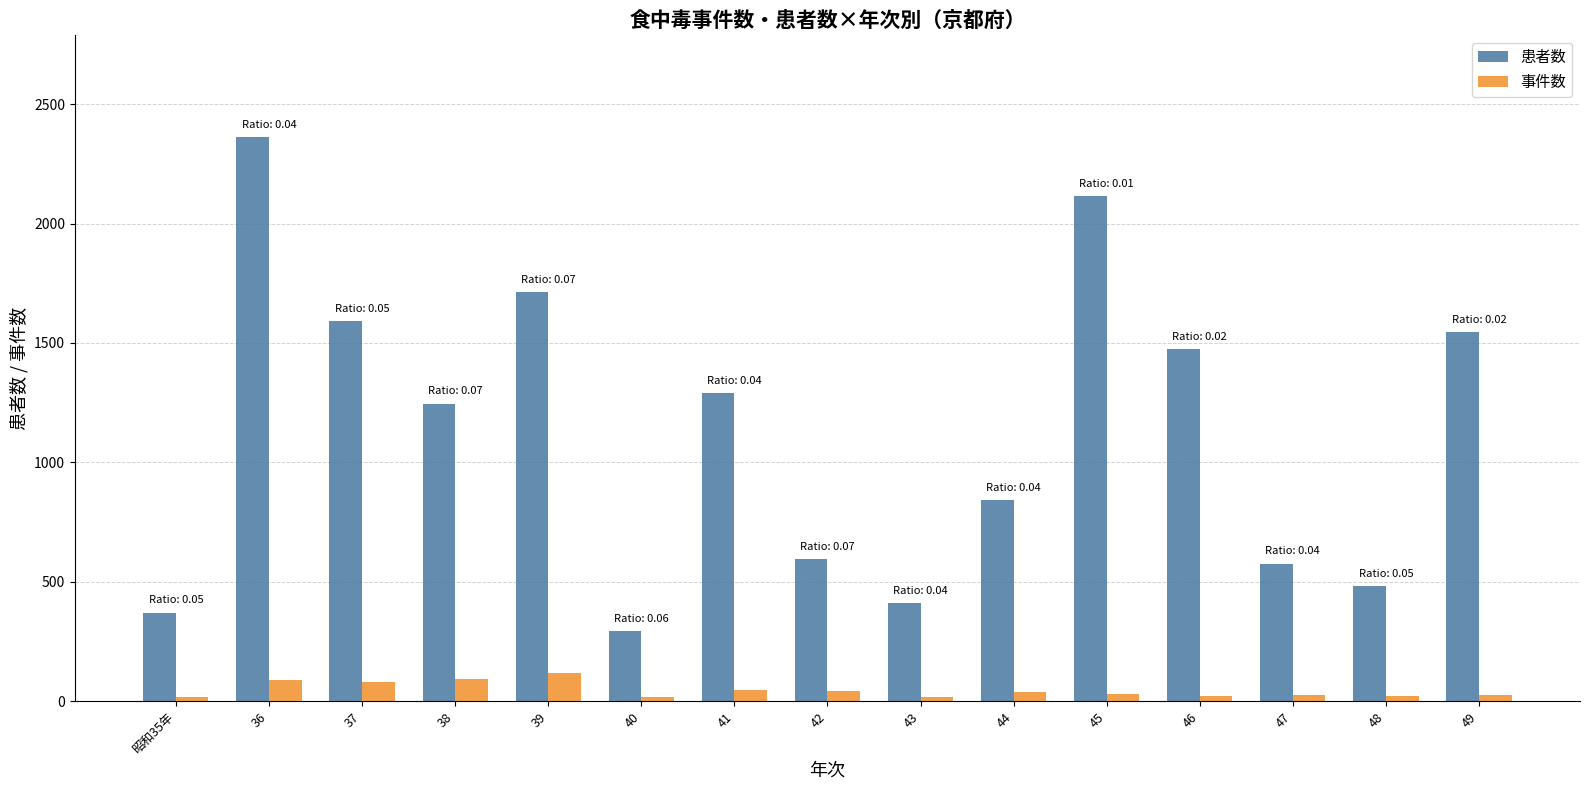

Rank the series at 45 from highest to lowest value.

患者数, 事件数